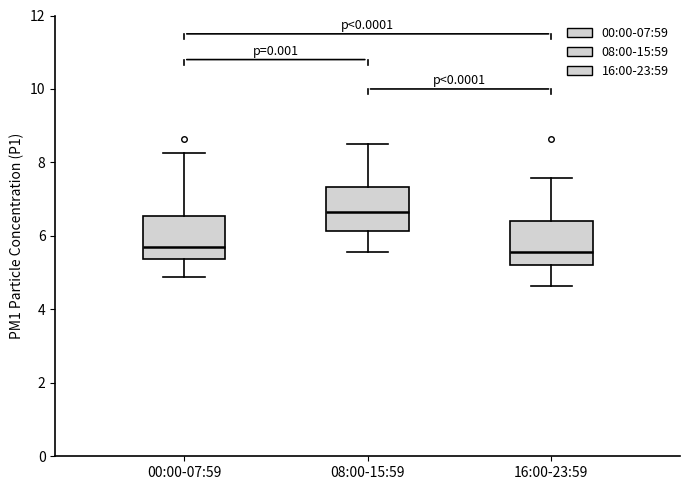

Where does the lower whisker of the box for 08:00-15:59 end on the y-axis? The values are not printed on the chart, so give them approximately, as read against the axis.

5.6